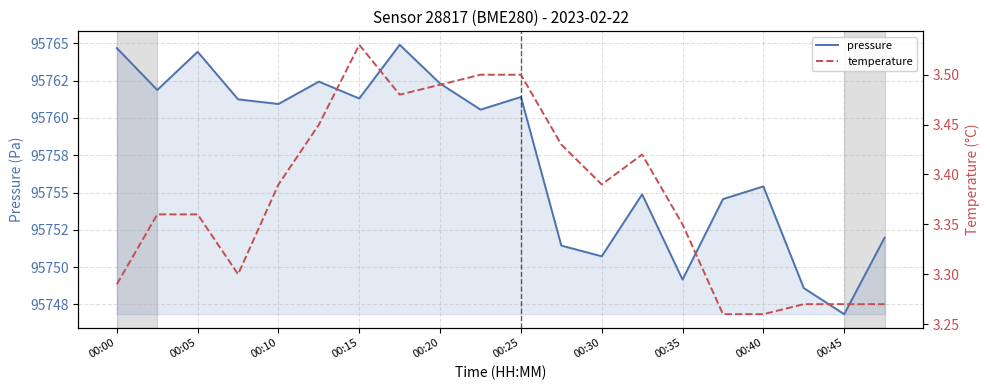

What position from the left is 19?

20